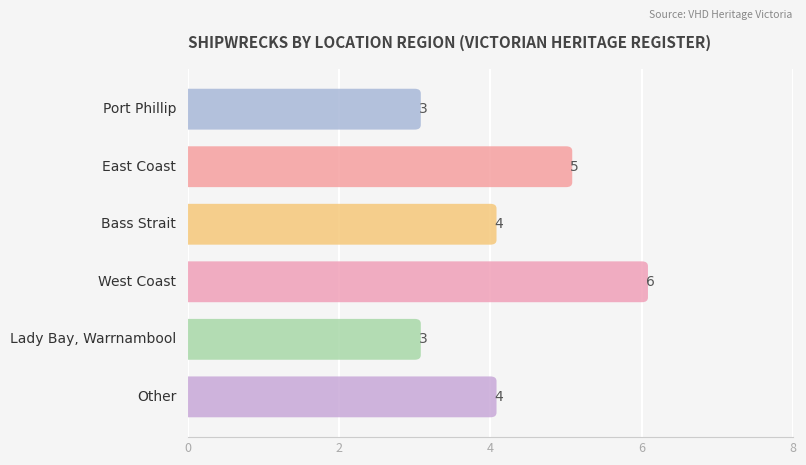

What is the difference between the values at Other and Port Phillip?

1